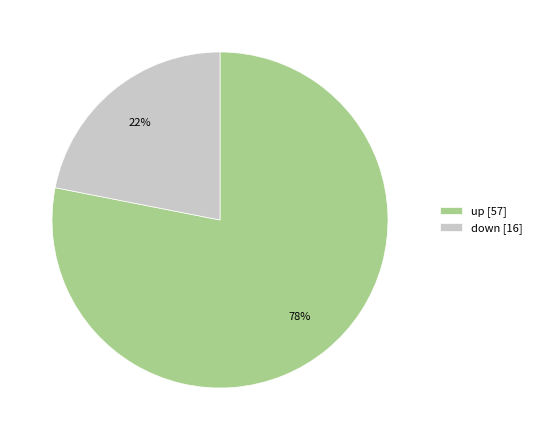

Is the sum of down [16] and up [57] greater than half?

Yes